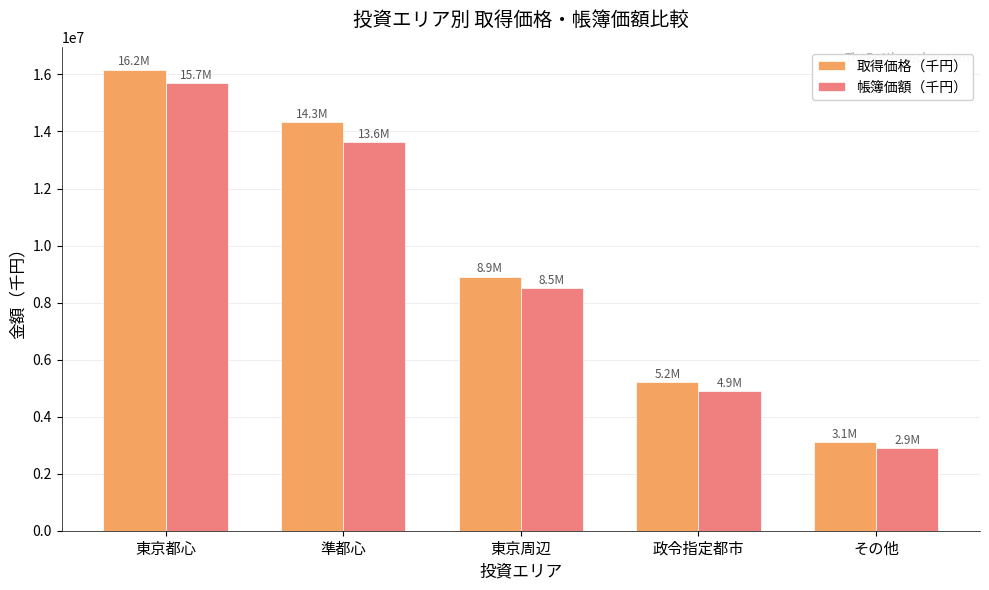

True or false: 帳簿価額（千円） has a value of 9355539 at 準都心.

False